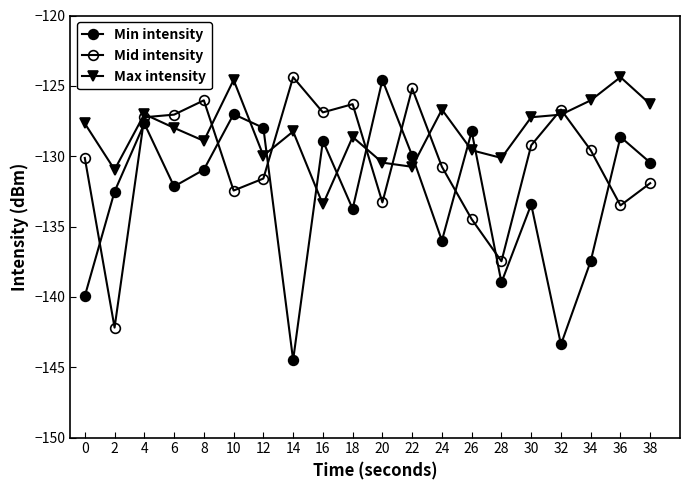

How many distinct data groups are displayed?

3